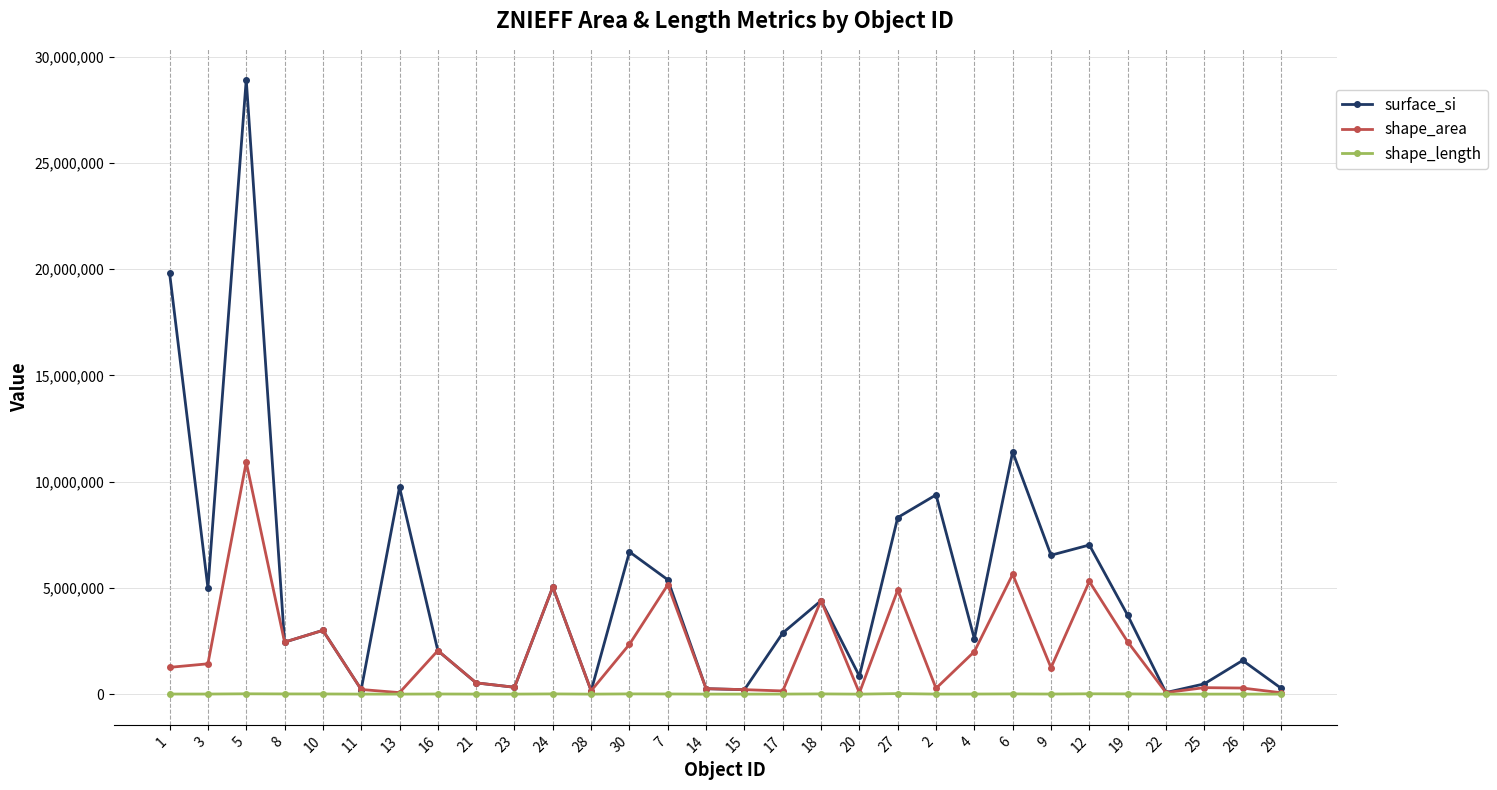

True or false: surface_si has a value of 75359.5 at 22.

True